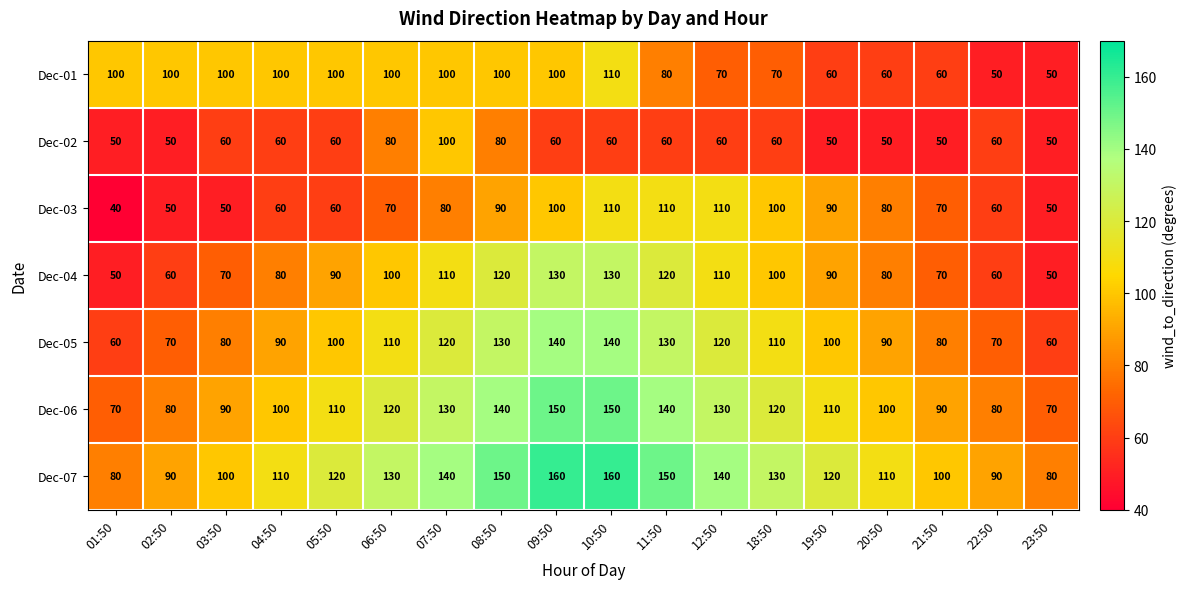

What is the average value of the Dec-05 series?

100